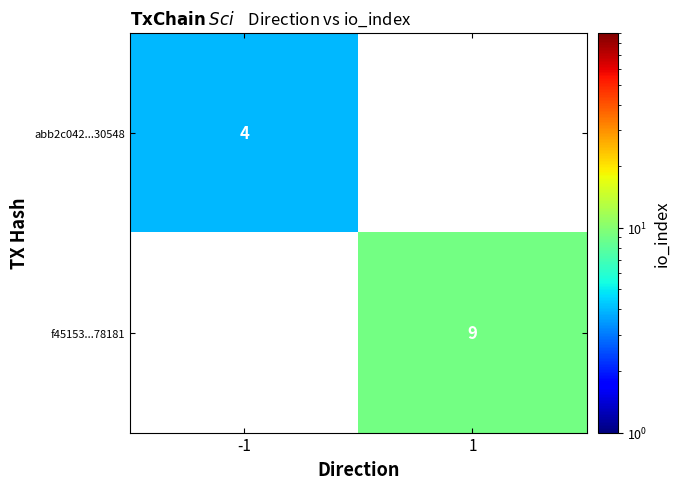

At how many categories does at least one series exceed 0?

2